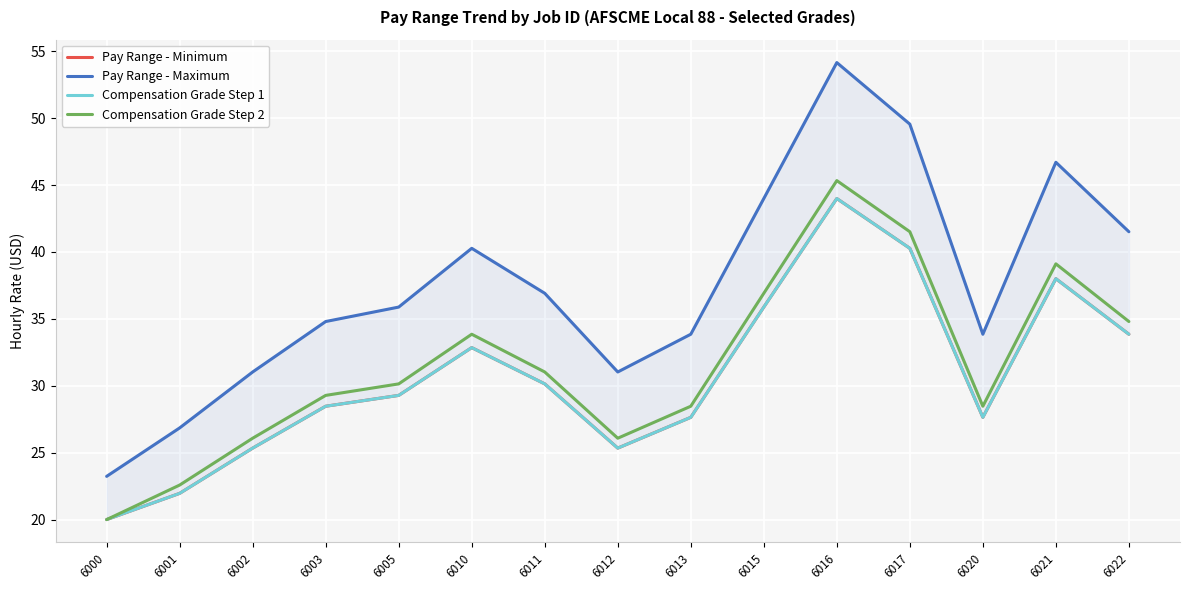

Where is the first local minimum for Pay Range - Maximum?

6012